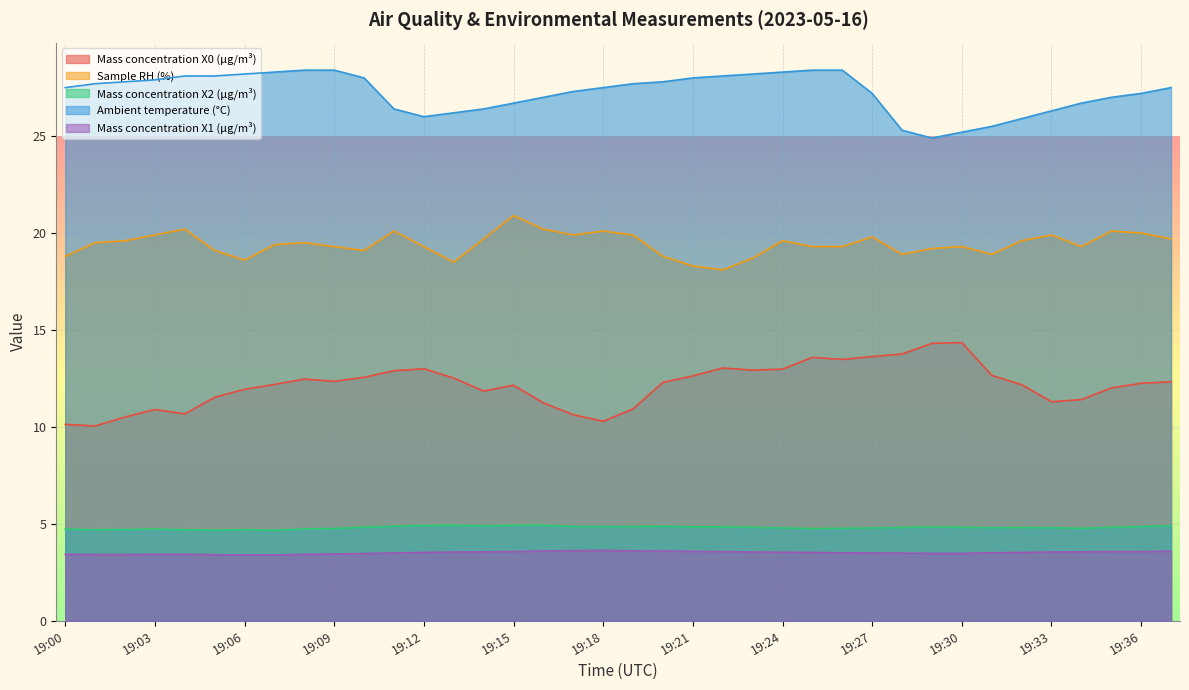

Where is the first local maximum for Mass concentration X0 (μg/m³)?

19:03